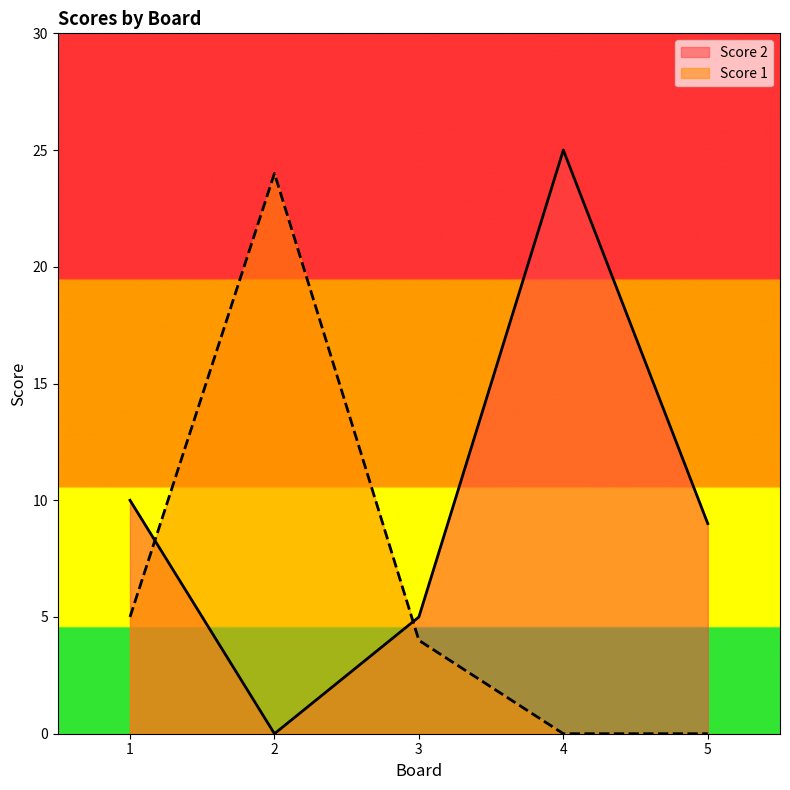

At which label is Score 2 closest to 12?

1